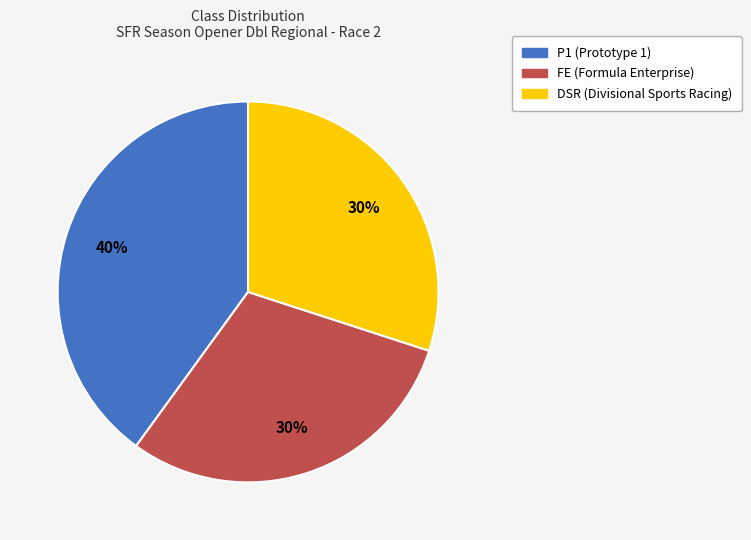

Does any single category account for the majority?

No